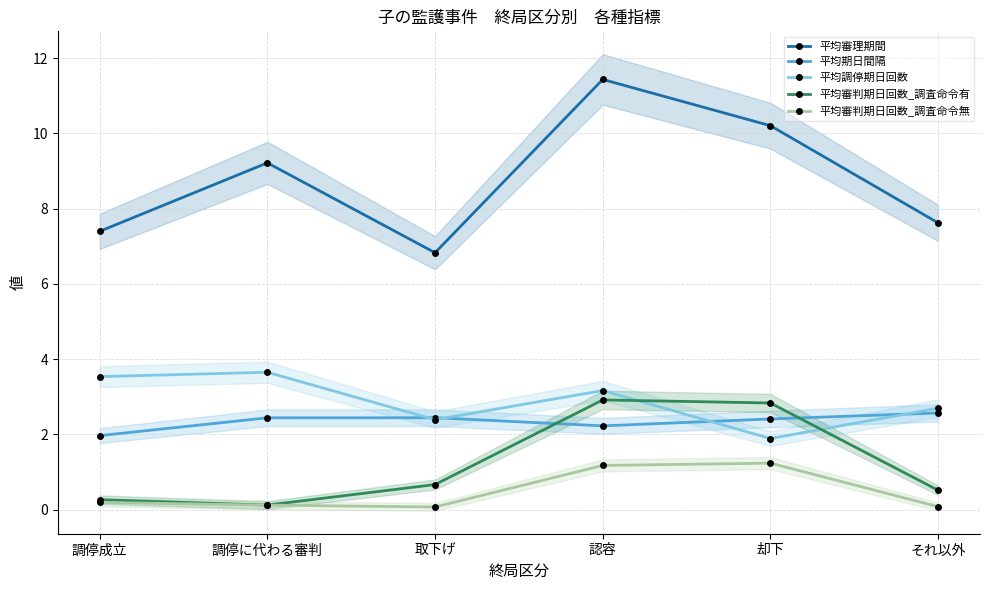

True or false: 平均審理期間 and 平均期日間隔 cross at least once.

False